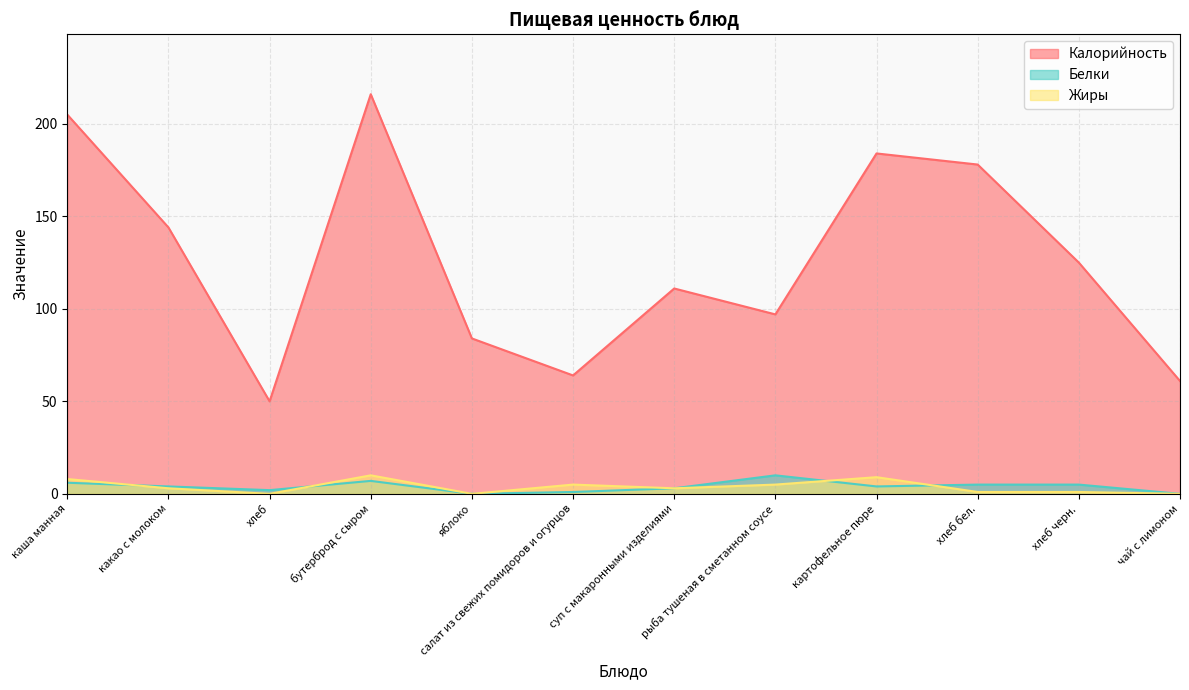

Which series has the largest total across all categories?

Калорийность